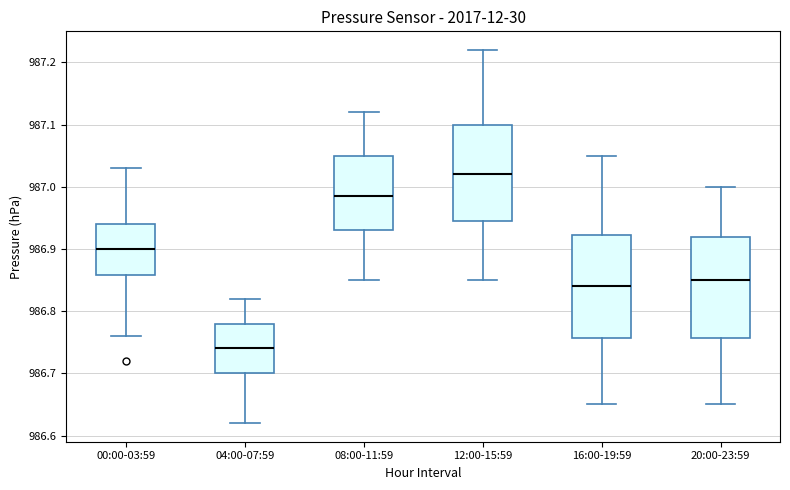

Reading left to right, read every box against the y-axis: the position of its median line, the range the box covers, and the ends of its whiskers. The values are not printed on the chart, so give them approximately, as read against the axis.

00:00-03:59: median 986.90, box 986.86 to 986.94, whiskers 986.76 to 987.03
04:00-07:59: median 986.74, box 986.70 to 986.78, whiskers 986.62 to 986.82
08:00-11:59: median 986.99, box 986.93 to 987.05, whiskers 986.85 to 987.12
12:00-15:59: median 987.02, box 986.95 to 987.10, whiskers 986.85 to 987.22
16:00-19:59: median 986.84, box 986.76 to 986.92, whiskers 986.65 to 987.05
20:00-23:59: median 986.85, box 986.76 to 986.92, whiskers 986.65 to 987.00